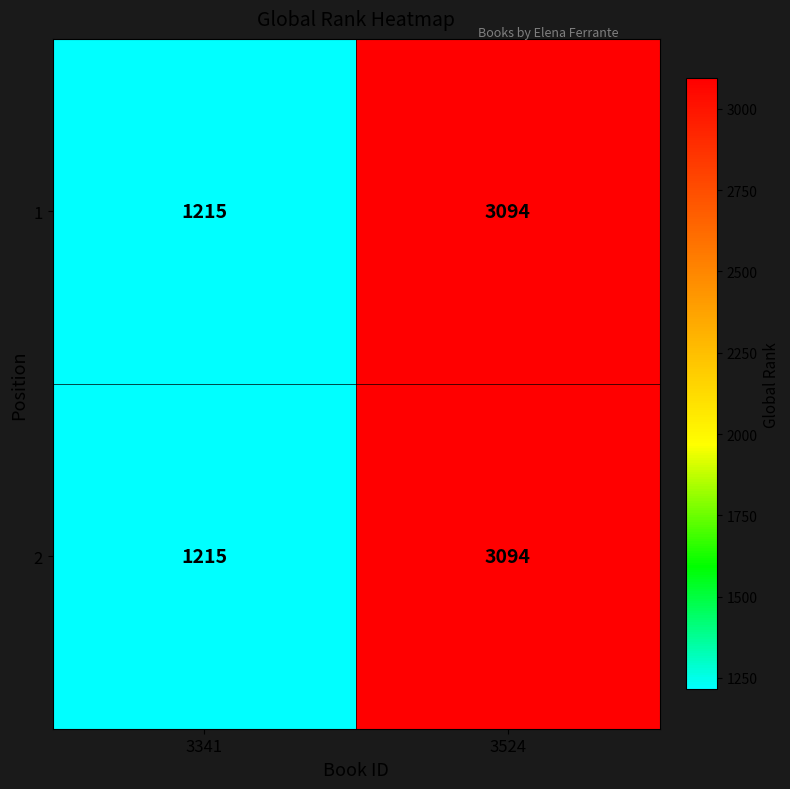

True or false: 2 has a value of 1215 at 3341.

True